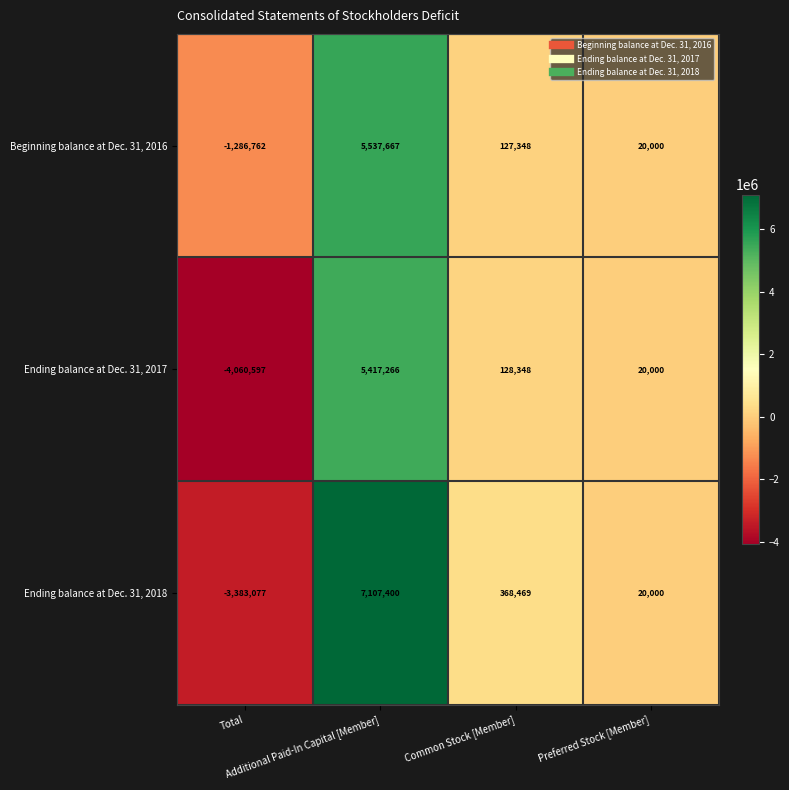

Count the number of categories in the chart.

4